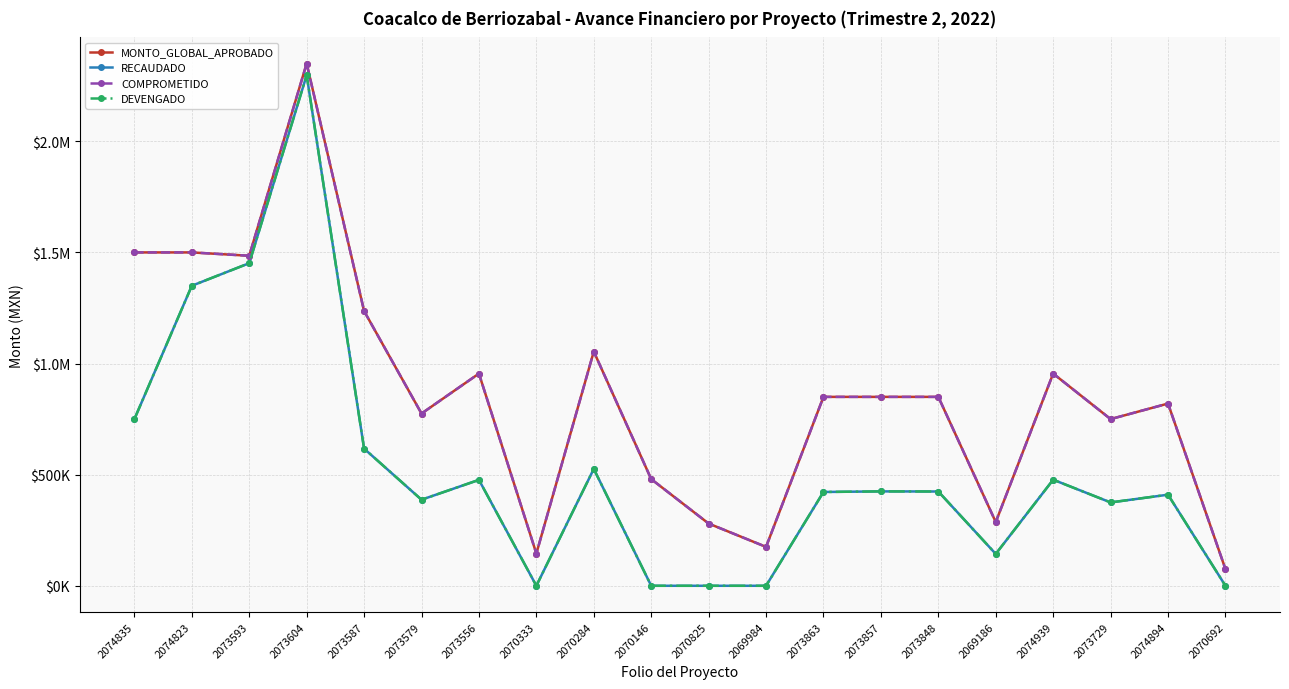

Reading left to right, list all the values displayed in this chart.

MONTO_GLOBAL_APROBADO: 1500000.0	1500000.0	1485000.0	2350000.0	1236304.3	775000.0	954800.0	145000.0	1054000.0	480000.0	280000.0	175000.0	850000.0	850000.0	850000.0	286777.0	954800.0	750000.0	819906.1	75000.0
RECAUDADO: 749917.4	1349965.5	1451554.9	2297736.7	617175.2	387267.6	476515.9	0.0	525847.1	0.0	0.0	0.0	422062.2	424735.3	424215.9	143287.0	477300.6	374996.7	409833.7	0.0
COMPROMETIDO: 1500000.0	1500000.0	1485000.0	2350000.0	1236304.3	775000.0	954800.0	145000.0	1054000.0	480000.0	280000.0	175000.0	850000.0	850000.0	850000.0	286777.0	954800.0	750000.0	819906.1	75000.0
DEVENGADO: 749917.4	1349965.5	1451554.9	2297736.7	617175.2	387267.6	476515.9	0.0	525847.1	0.0	0.0	0.0	422062.2	424735.3	424215.9	143287.0	477300.6	374996.7	409833.7	0.0